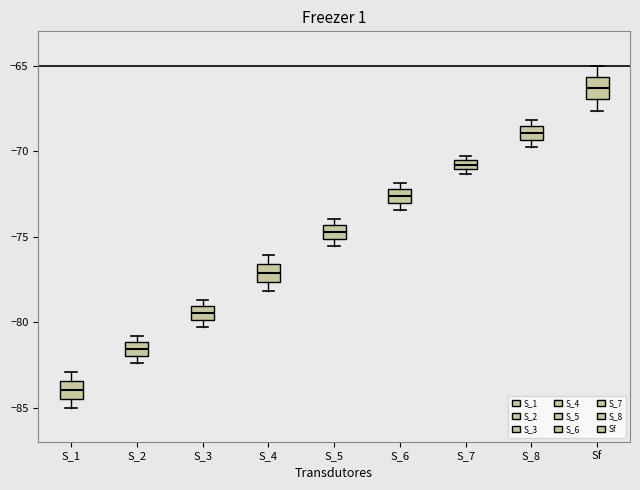

Which box's median line is the lowest?

S_1